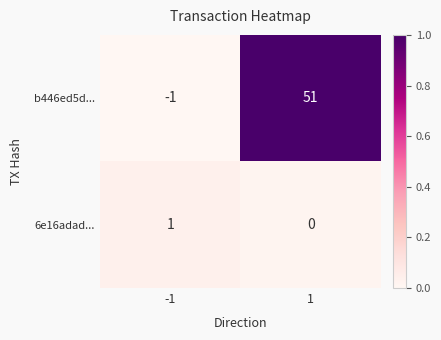

Which series has the largest total across all categories?

b446ed5d...